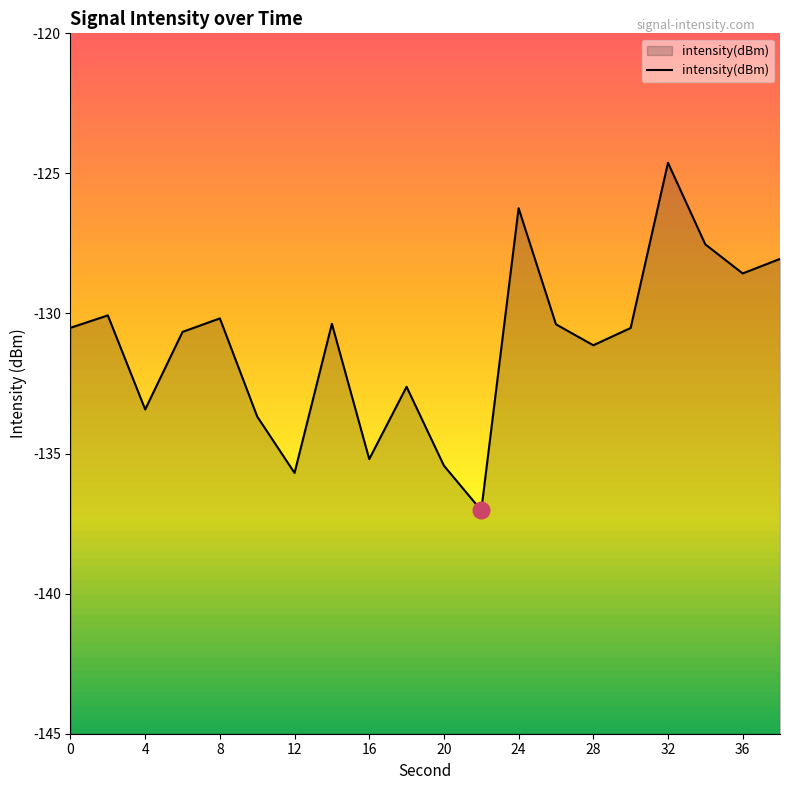

What is the difference between the maximum and minimum values?

12.4